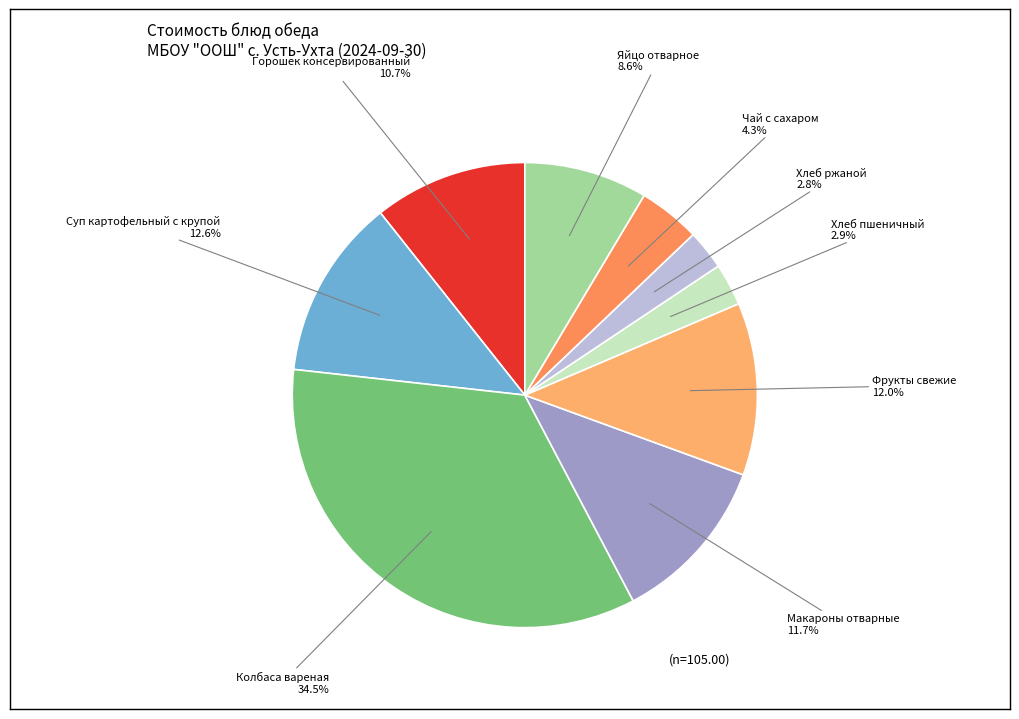

Is there any slice that represents more than half of the pie?

No